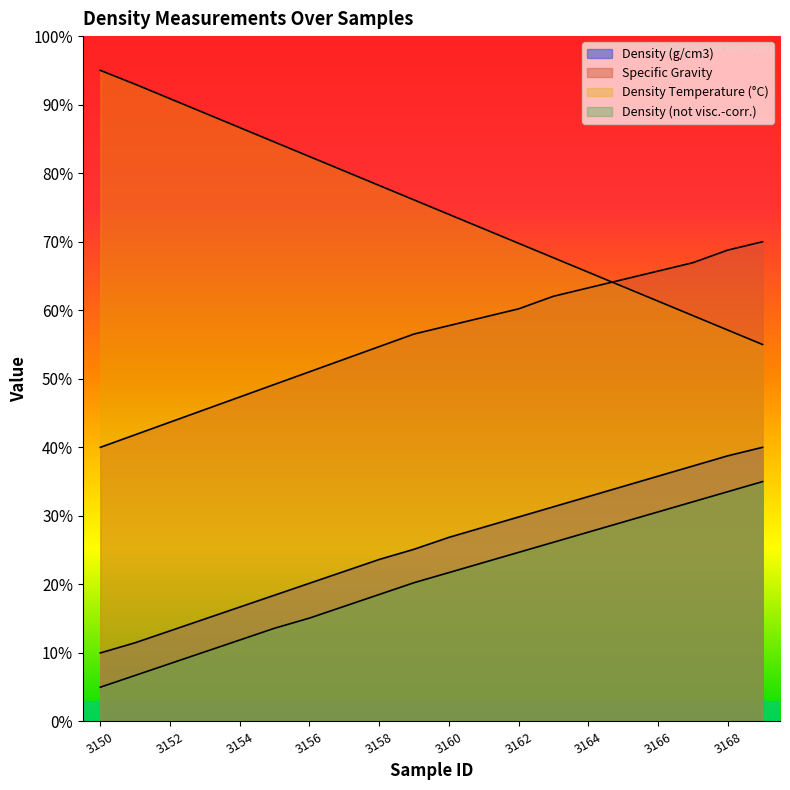

What is the minimum value shown in the chart?

0.1